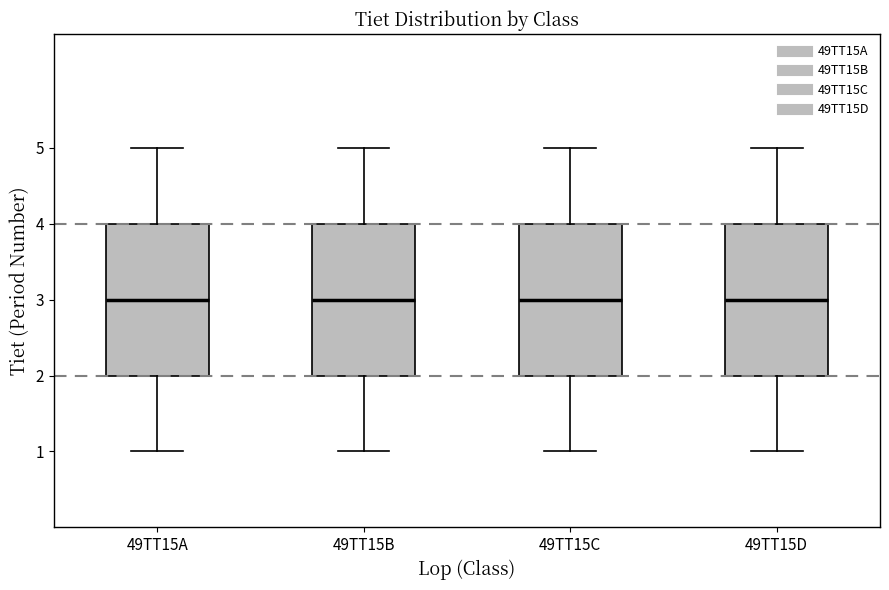

Reading left to right, read every box against the y-axis: the position of its median line, the range the box covers, and the ends of its whiskers. The values are not printed on the chart, so give them approximately, as read against the axis.

49TT15A: median 3, box 2 to 4, whiskers 1 to 5
49TT15B: median 3, box 2 to 4, whiskers 1 to 5
49TT15C: median 3, box 2 to 4, whiskers 1 to 5
49TT15D: median 3, box 2 to 4, whiskers 1 to 5